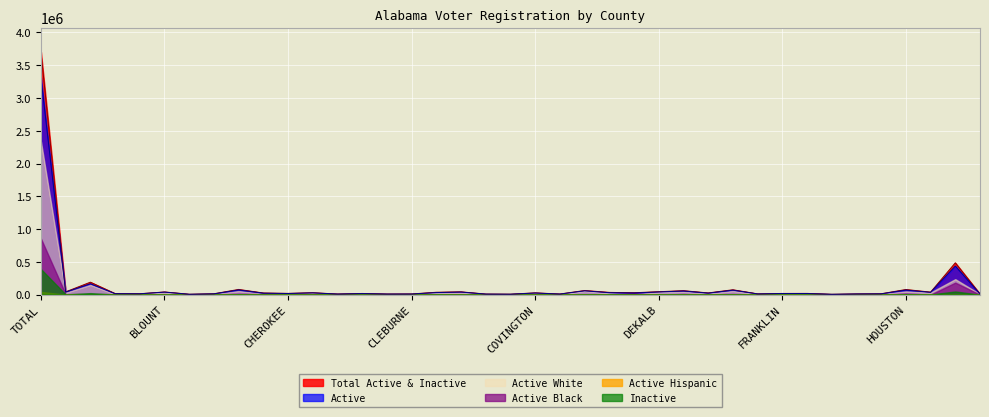

What is the difference between the maximum and minimum values in the Active series?

3307339